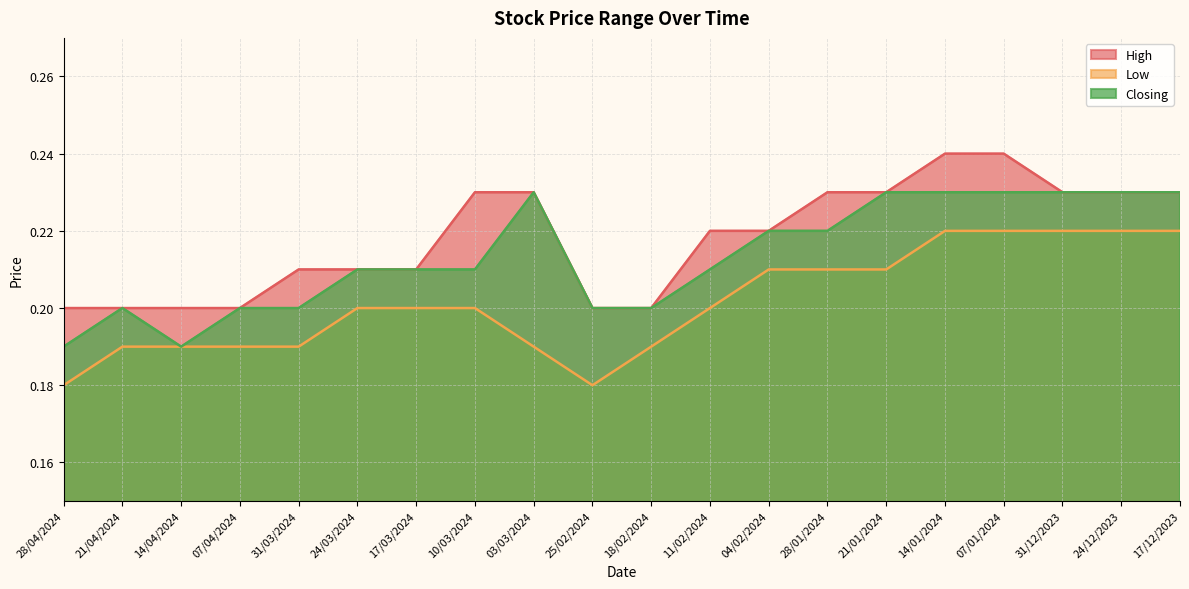

List the series in order of their overall mean, lowest first.

Low, Closing, High